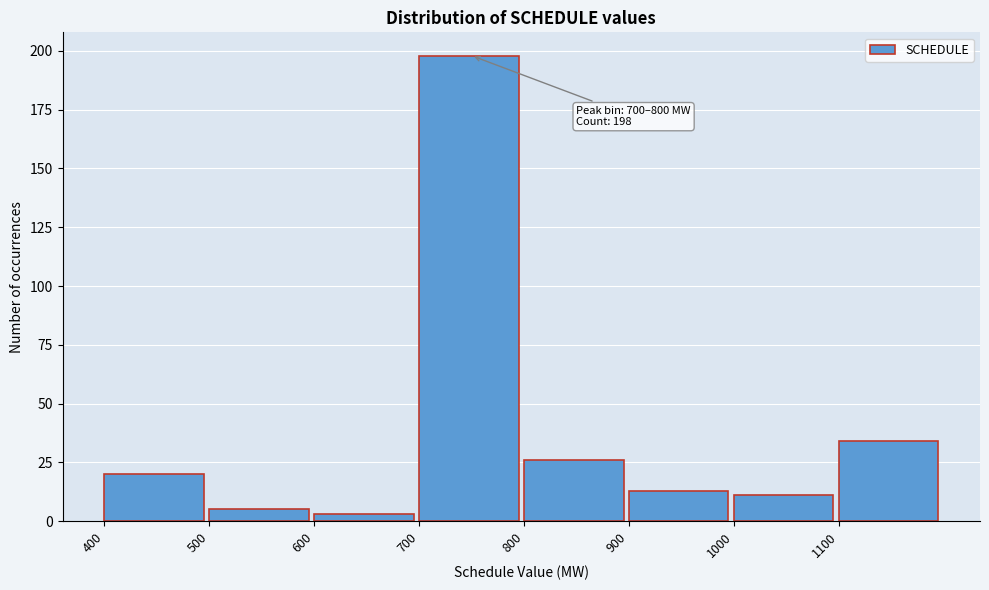

Over which range of the x-axis is the bar tallest?

700 to 800